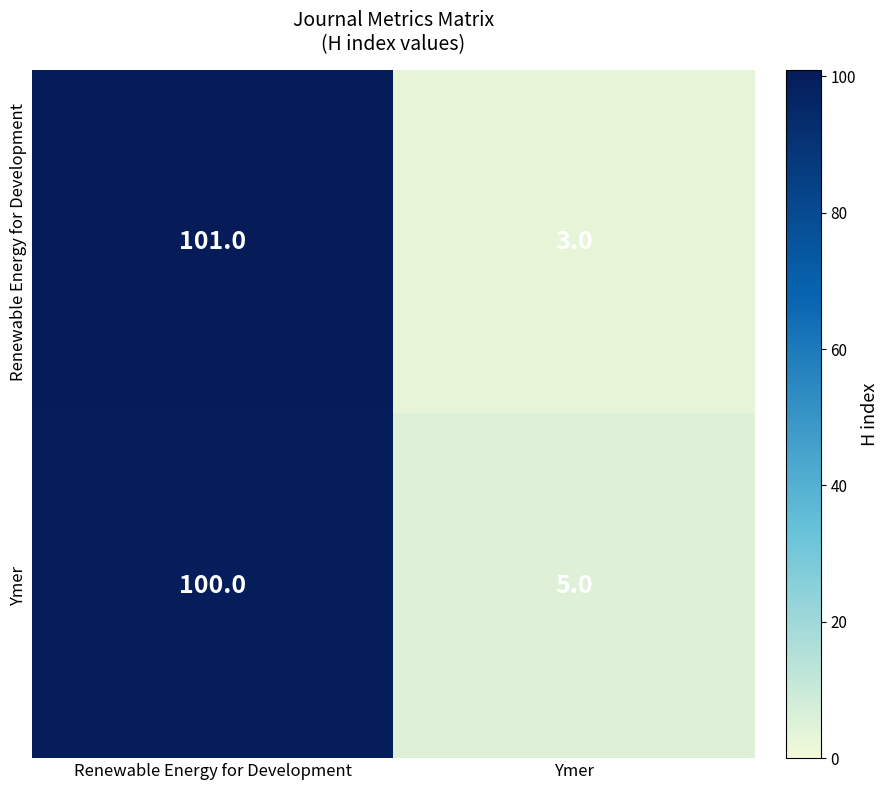

Between Renewable Energy for Development and Ymer, which series saw the biggest shift?

row_0